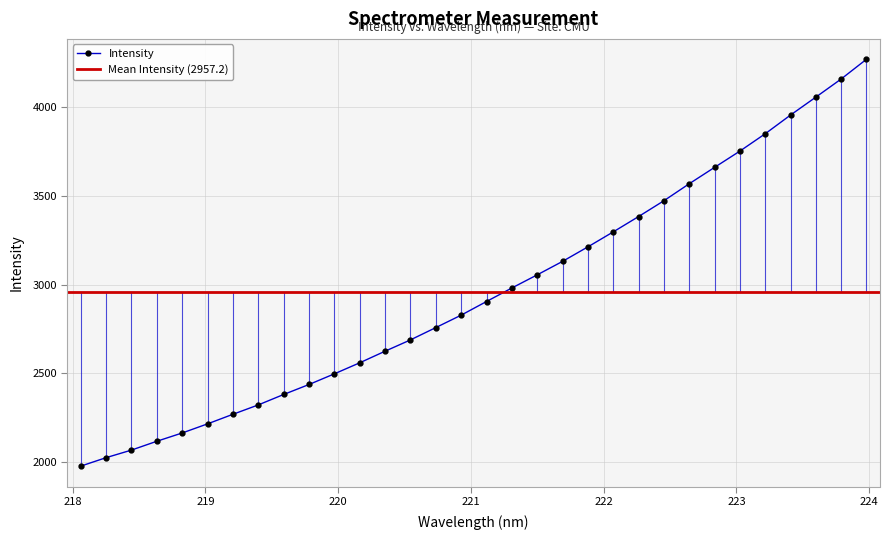

How many lines are shown in the chart?

1